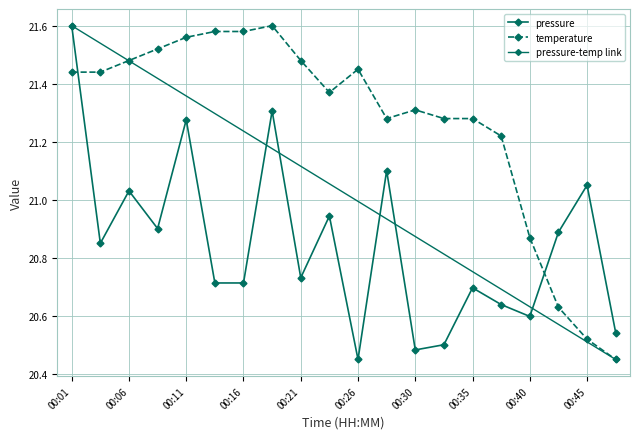

True or false: temperature has more than 2 points higher than both neighbors.

True